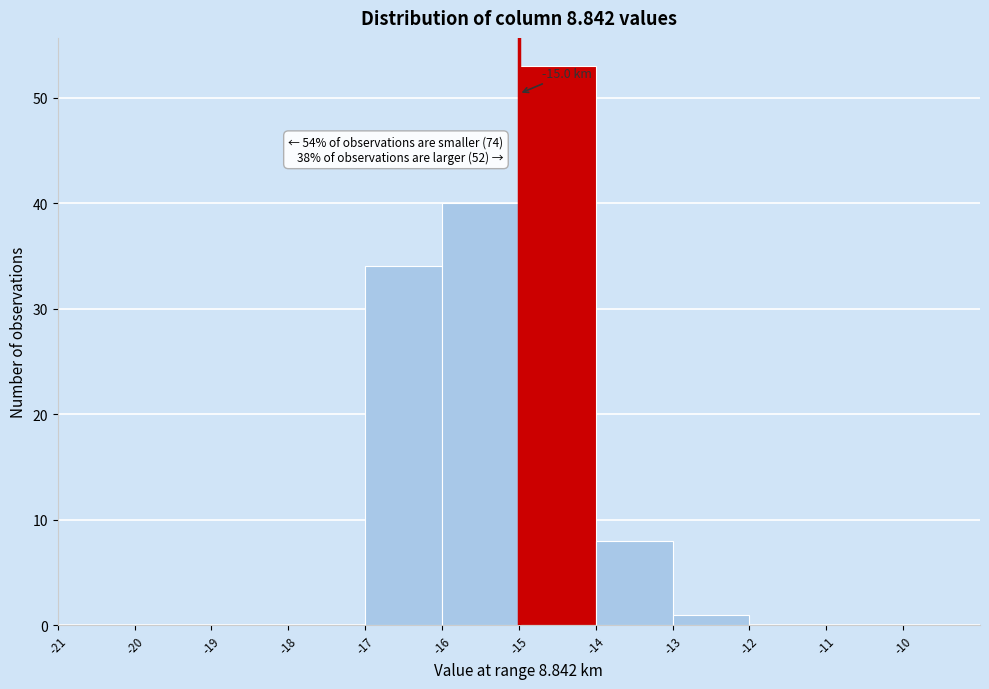

Which range on the x-axis has the tallest bar?

-15 to -14